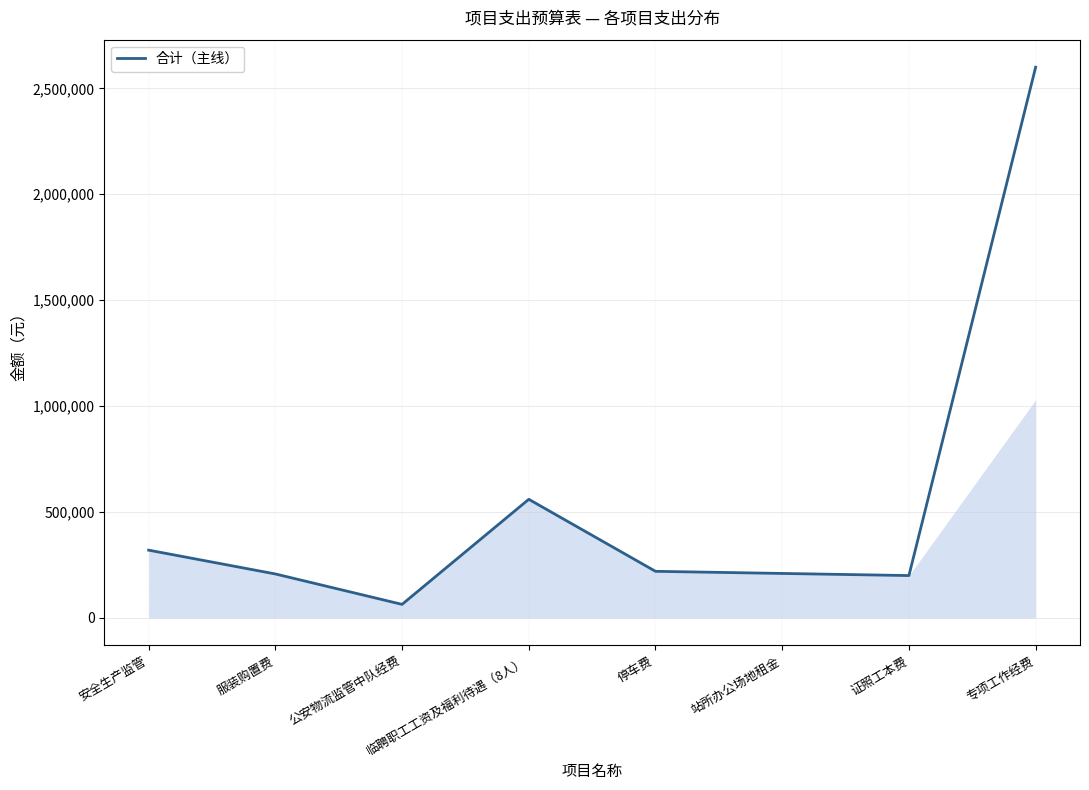

Where is the data nearest to the value 1332000?

临聘职工工资及福利待遇（8人）